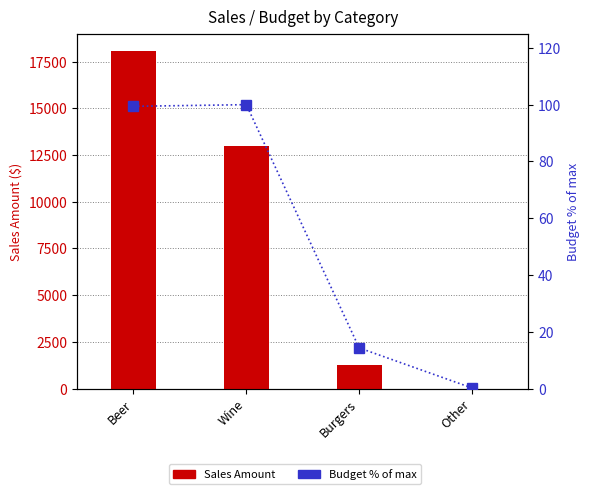

What is the average value of the Sales Amount series?

8085.2